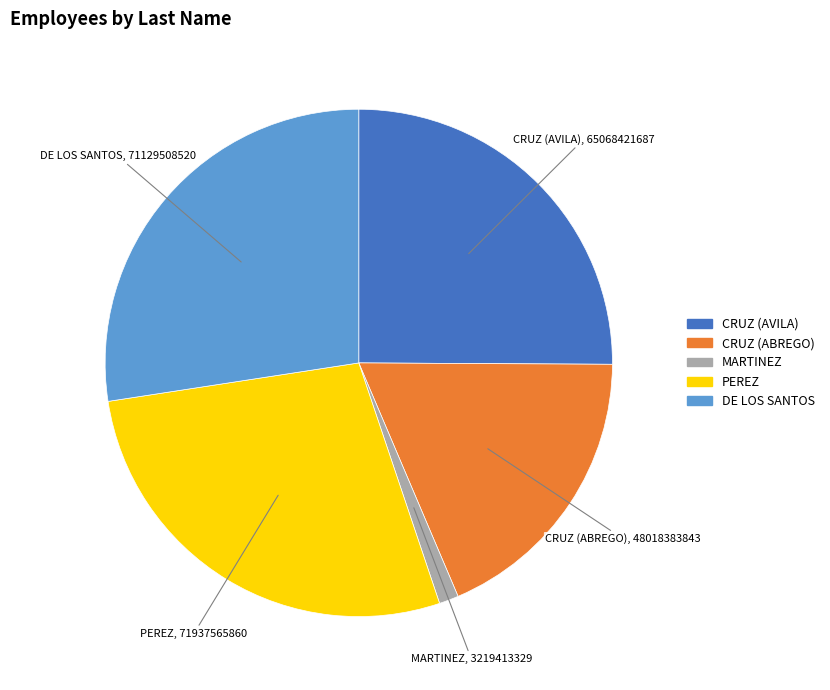

Which category has the smallest portion of the pie?

MARTINEZ